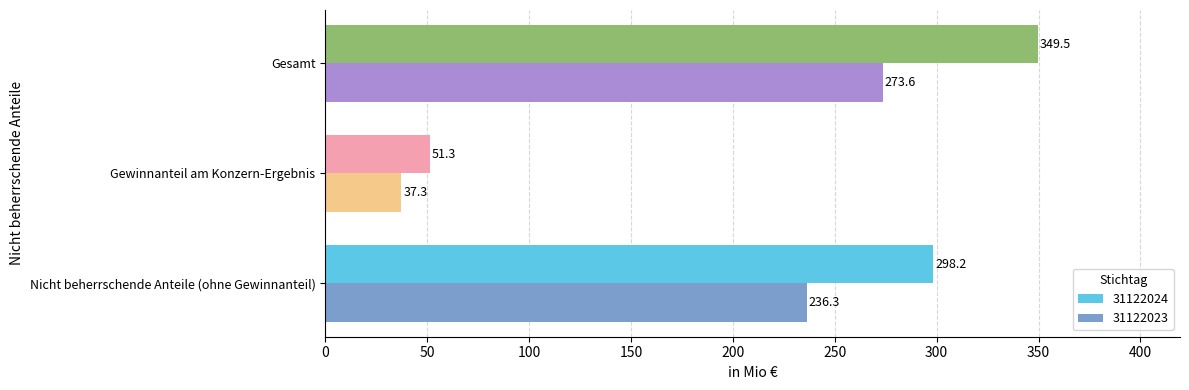

The 31122024 series shows 537.1 at Gesamt. True or false?

False